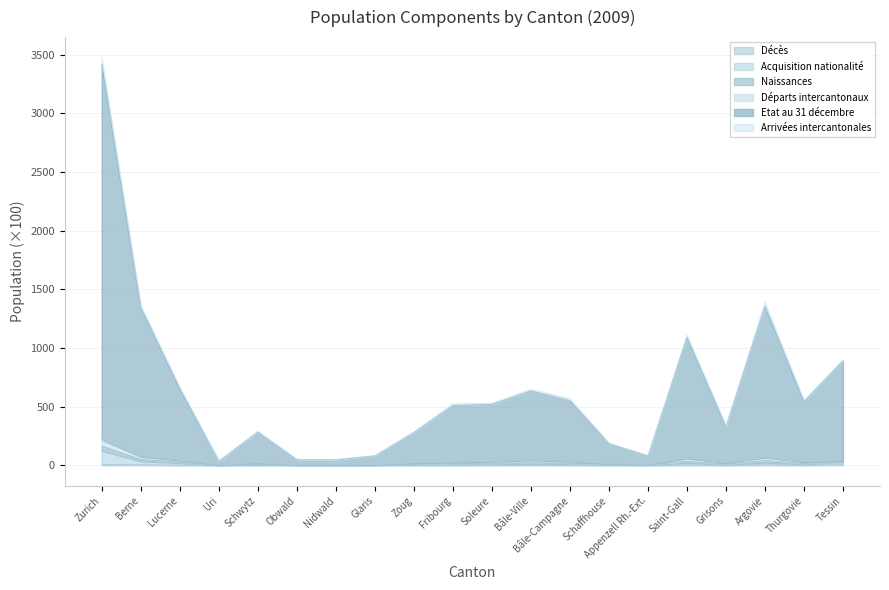

True or false: Acquisition nationalité and Etat au 31 décembre intersect in this chart.

False